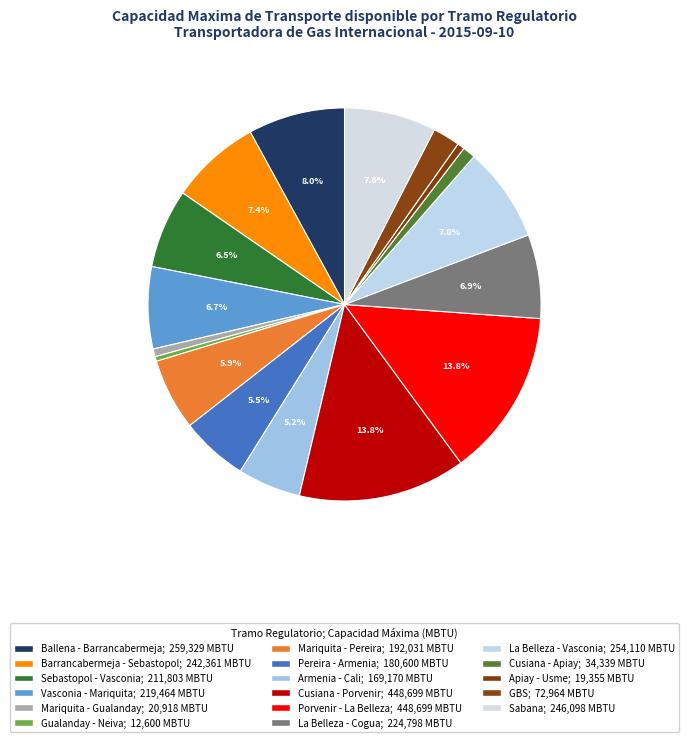

To the nearest percent, what is the average slice percentage?

6%